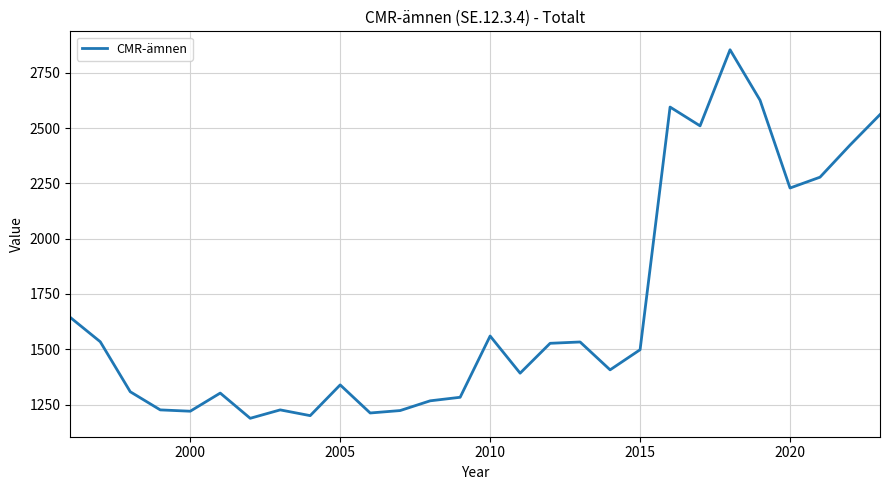

What is the greatest value displayed?

2854